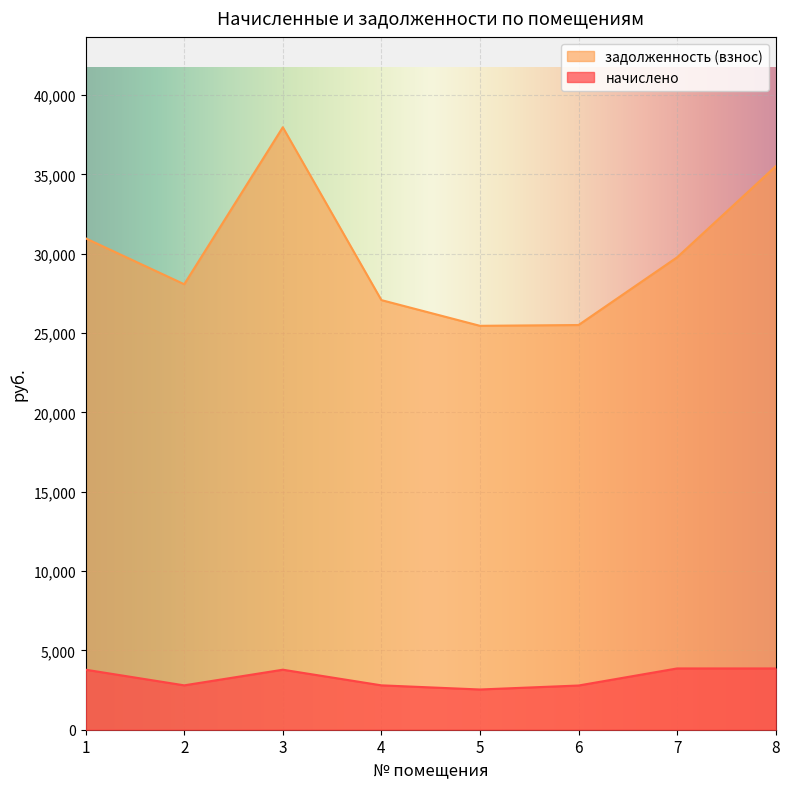

Between 3 and 8, which series saw the biggest shift?

задолженность (взнос)